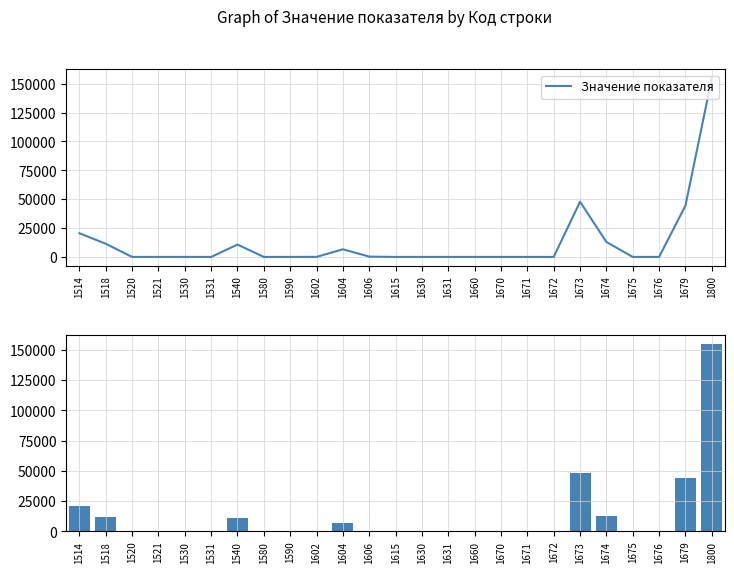

Rank the categories by value from highest to lowest.

1800, 1673, 1679, 1514, 1674, 1518, 1540, 1604, 1606, 1602, 1520, 1530, 1631, 1615, 1521, 1531, 1580, 1590, 1630, 1660, 1670, 1671, 1672, 1675, 1676